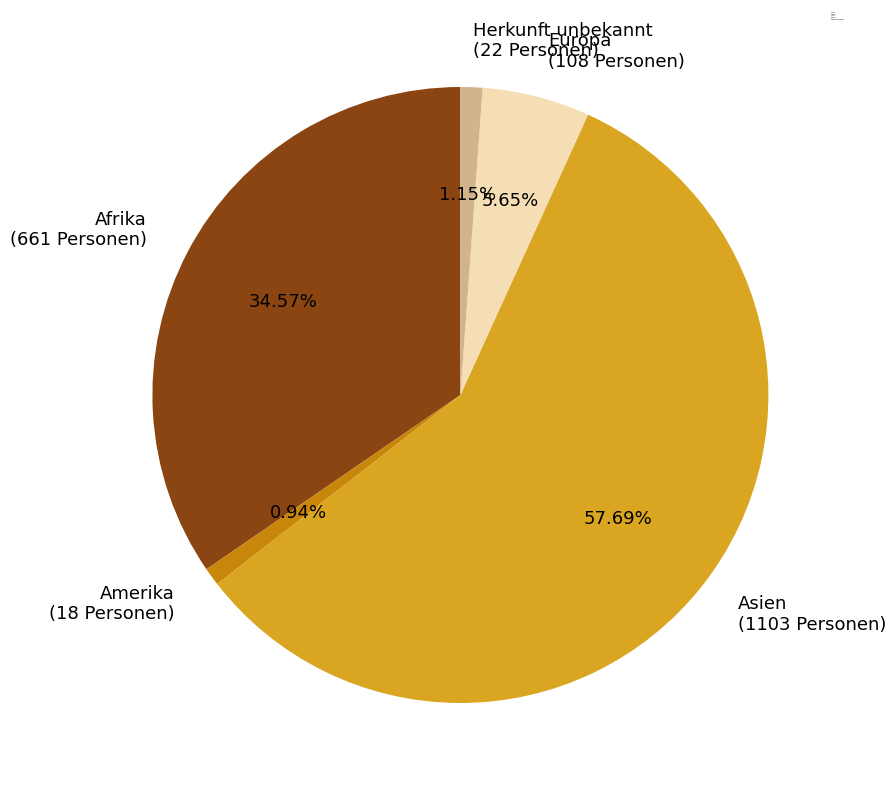

Which slice is the largest?

Asien